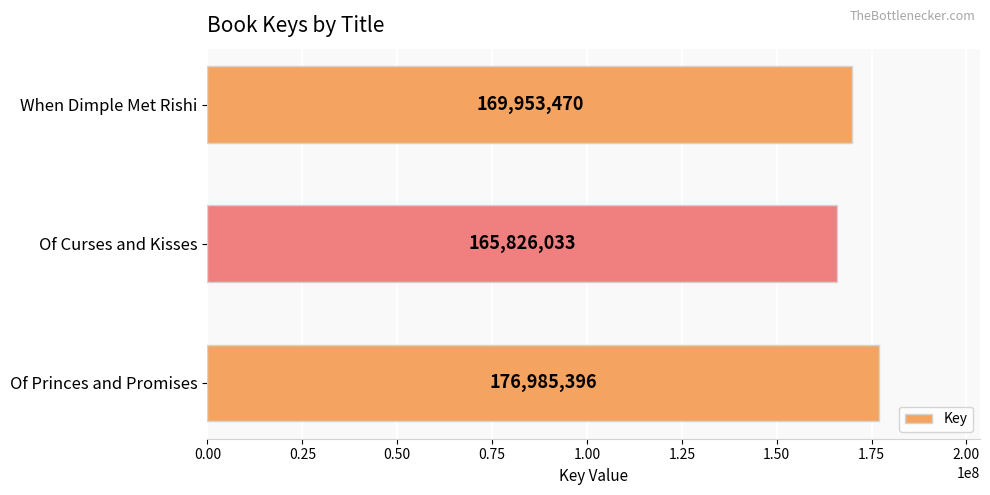

How many series are shown in this chart?

1